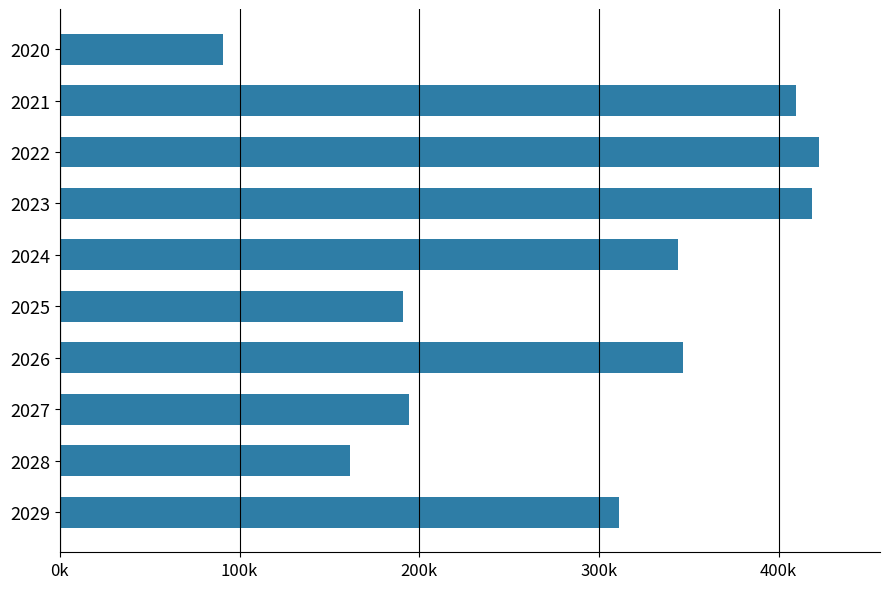

Does the chart contain stacked bars?

No